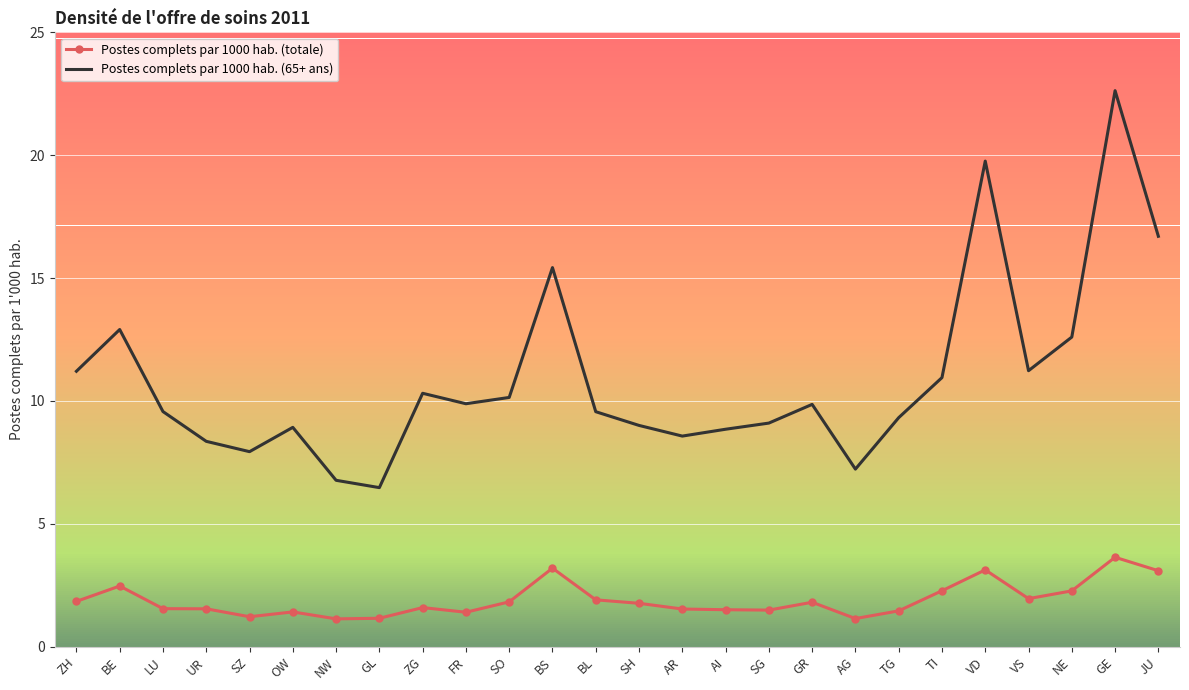

In Postes complets par 1000 hab. (totale), how many points are higher than both neighbors (excluding endpoints)?

7